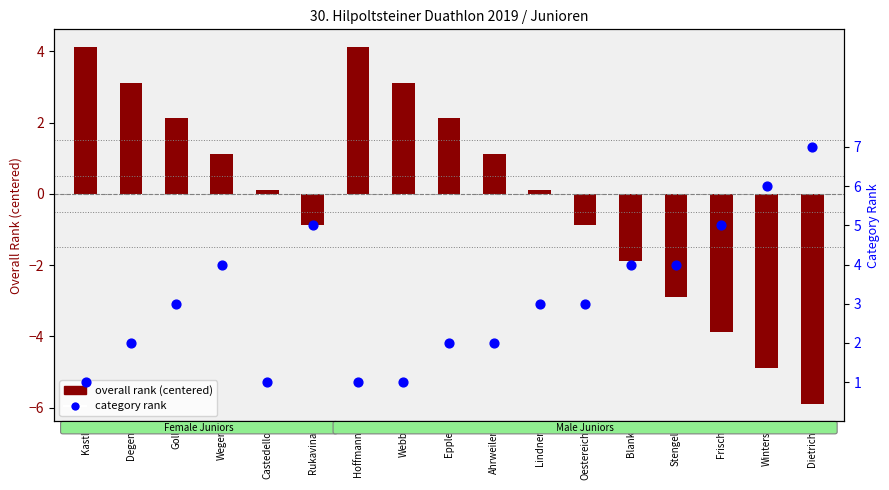

At which category is the sum across all series the highest?

Kastl